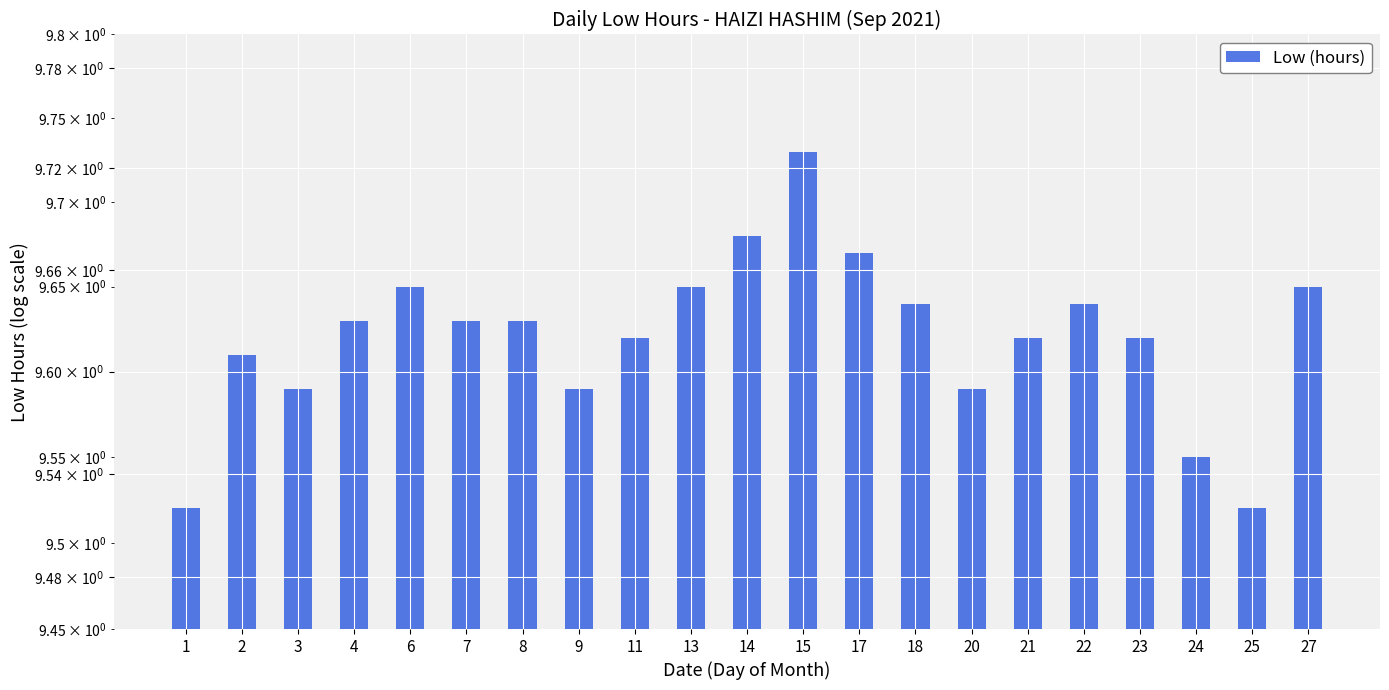

Are the bars horizontal?

No